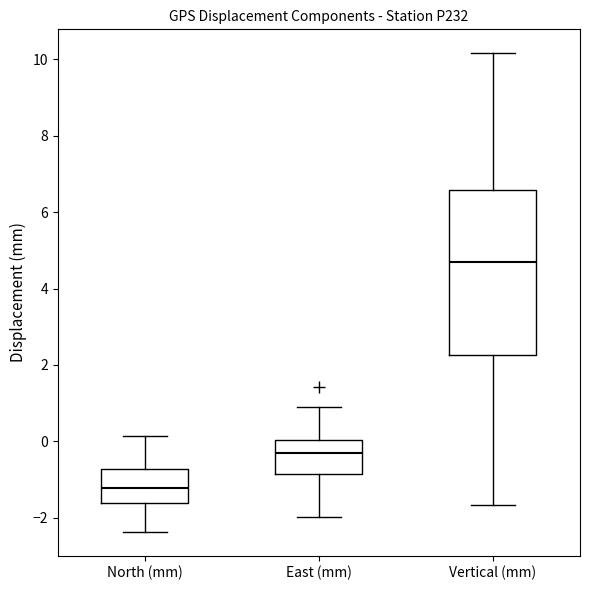

Which box has the lowest median line?

North (mm)